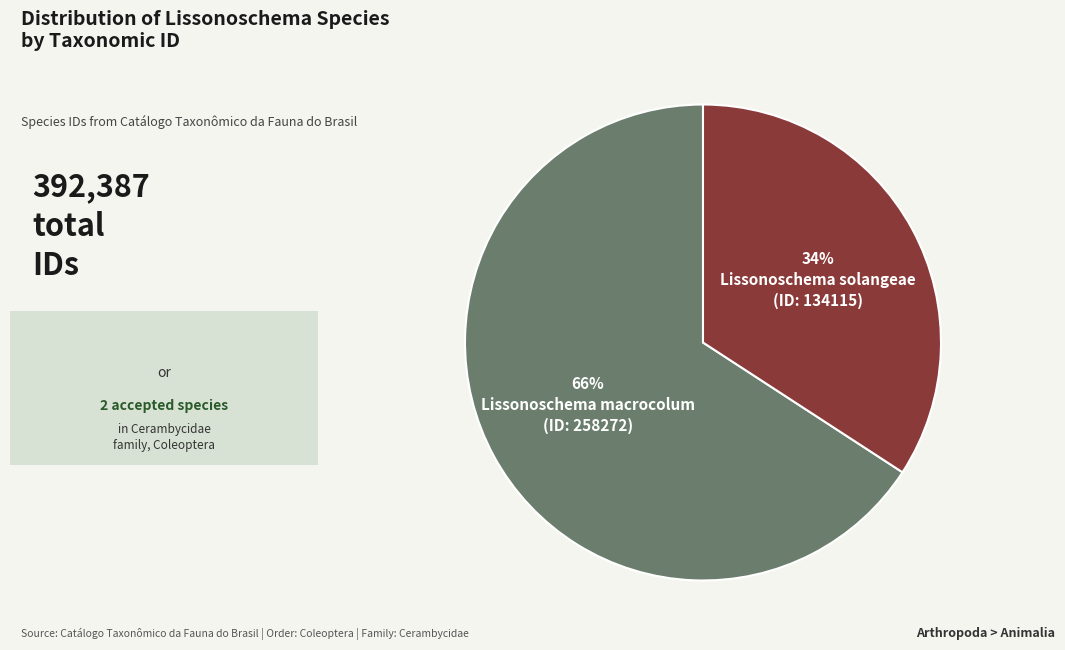

To the nearest percent, what is the average slice percentage?

50%